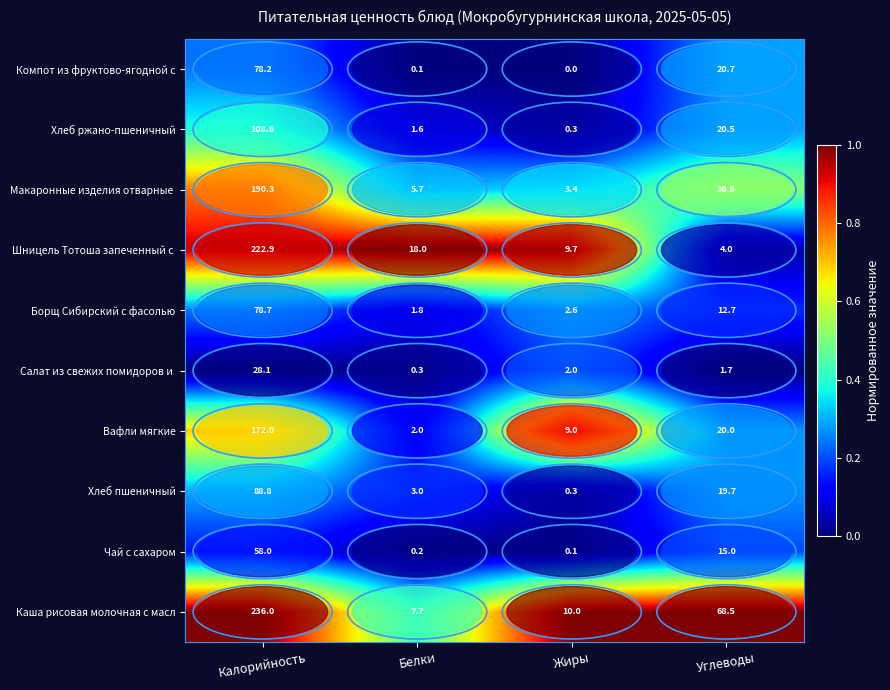

At how many categories does at least one series exceed 0?

4